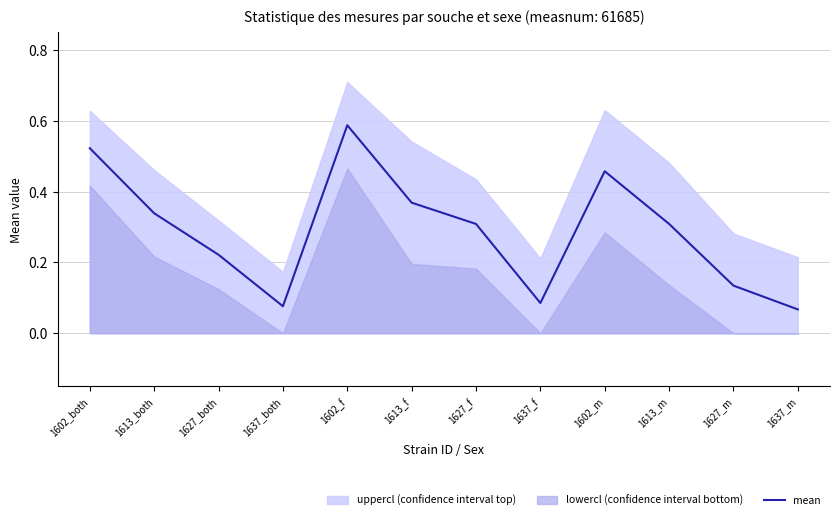

Is it true that mean equals 0.8 at 1602_both?

False